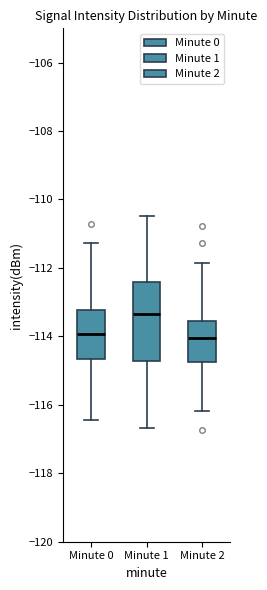

Reading left to right, read every box against the y-axis: the position of its median line, the range the box covers, and the ends of its whiskers. The values are not printed on the chart, so give them approximately, as read against the axis.

Minute 0: median -114.0, box -114.6 to -113.2, whiskers -116.4 to -111.2
Minute 1: median -113.4, box -114.8 to -112.4, whiskers -116.6 to -110.4
Minute 2: median -114.0, box -114.8 to -113.6, whiskers -116.2 to -111.8